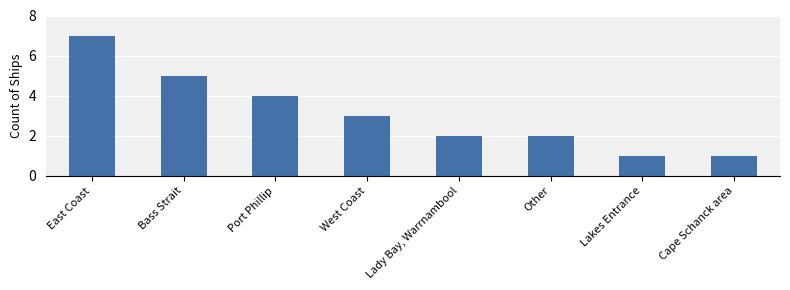

Where is the data nearest to the value 4?

Port Phillip